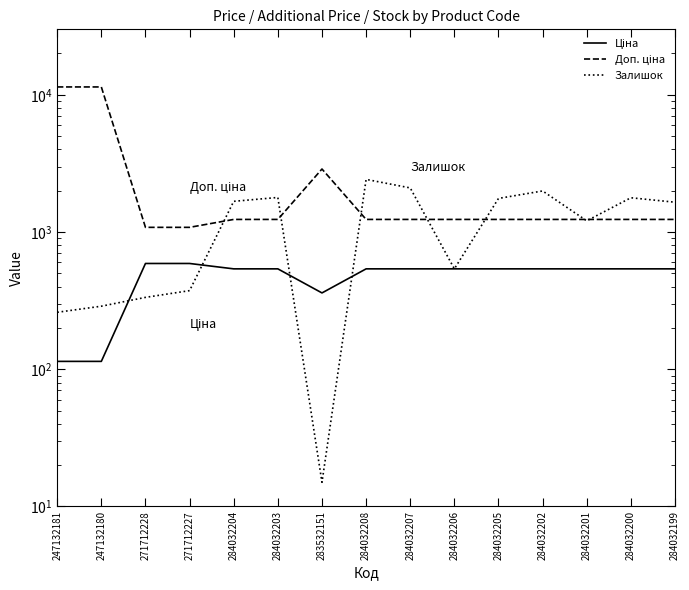

What is the label of the 6th point from the left?

284032203